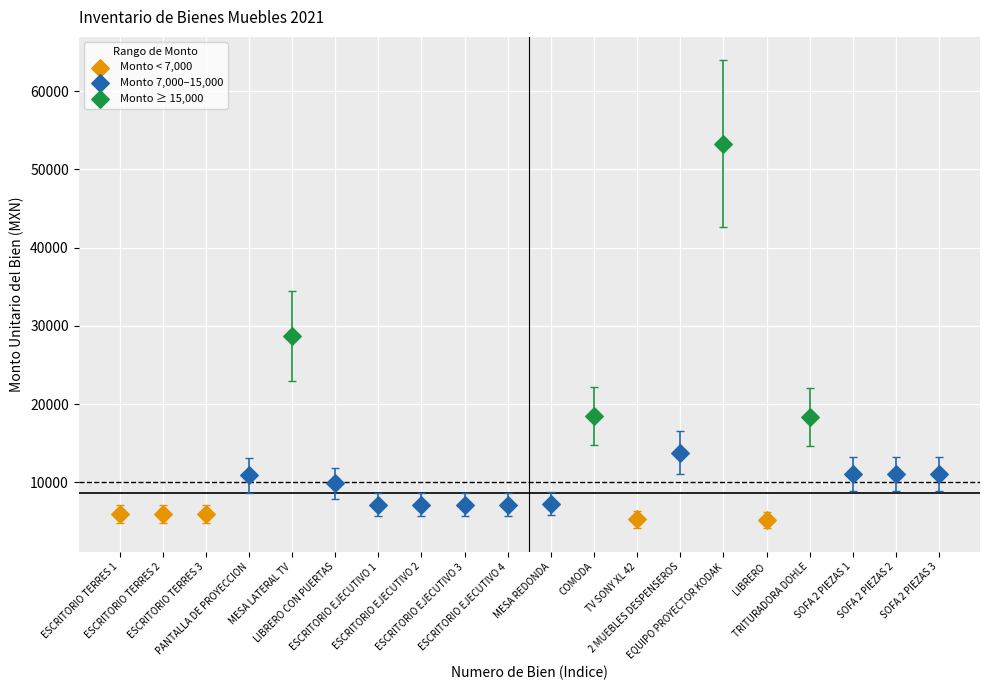

What are all the series names shown in the legend?

Monto < 7,000, Monto 7,000–15,000, Monto ≥ 15,000